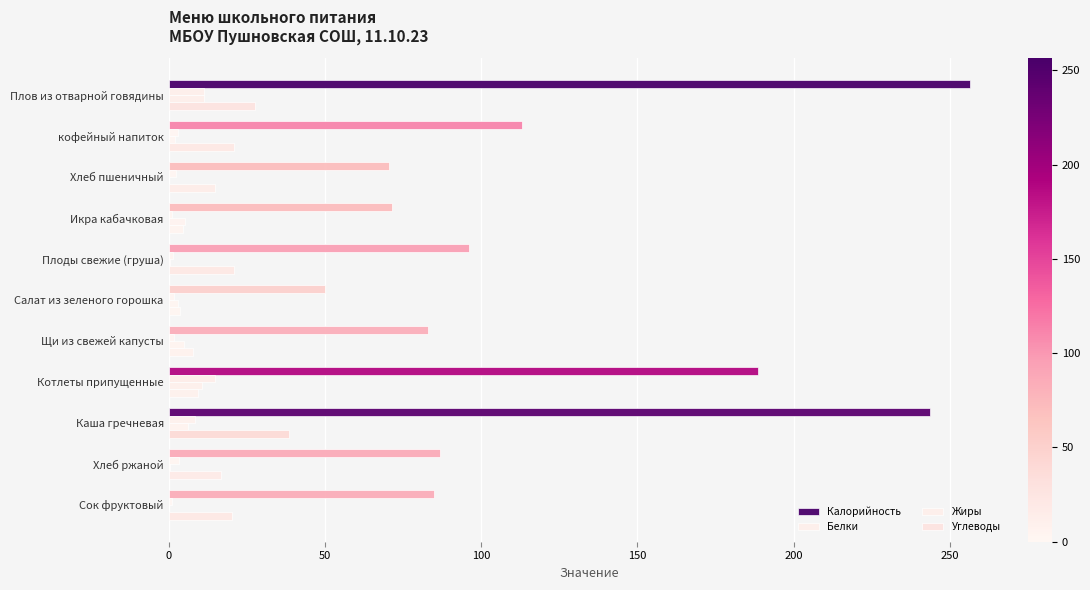

How many distinct data groups are displayed?

4